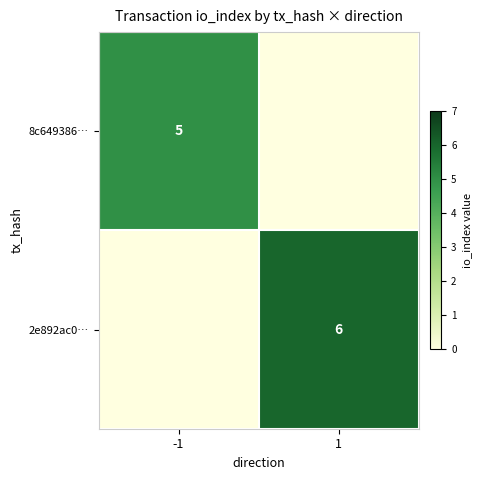

The 8c649386… series shows 7 at -1. True or false?

False